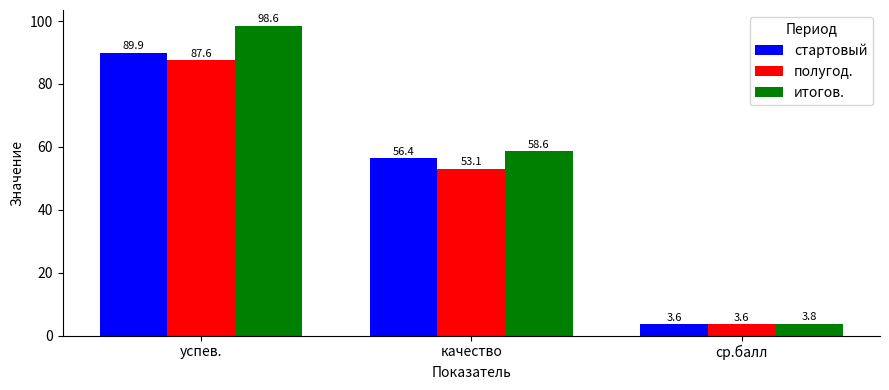

At which category is the sum across all series the highest?

успев.